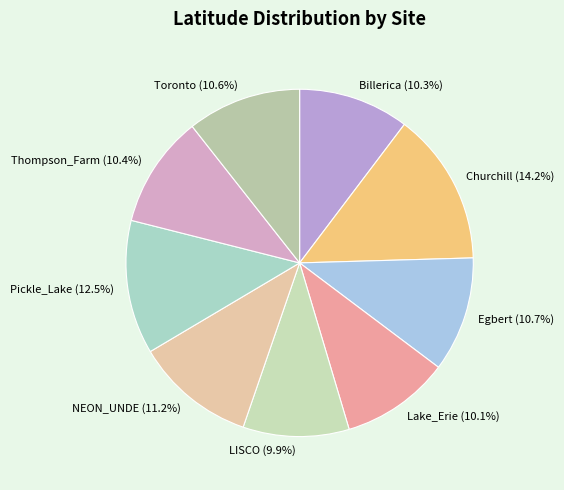

True or false: LISCO accounts for 10% of the total.

True